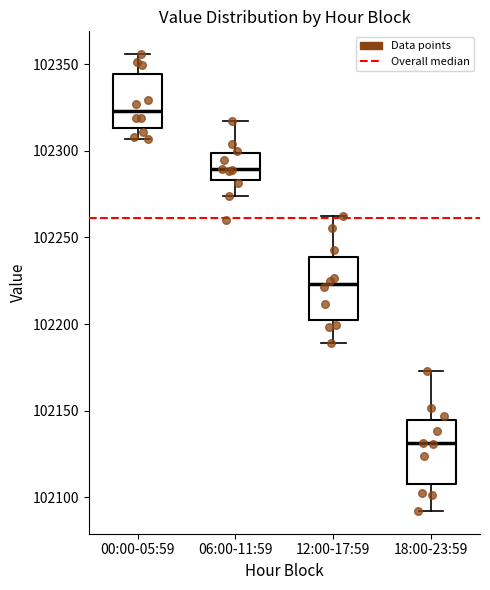

Which box's median line is the lowest?

18:00-23:59